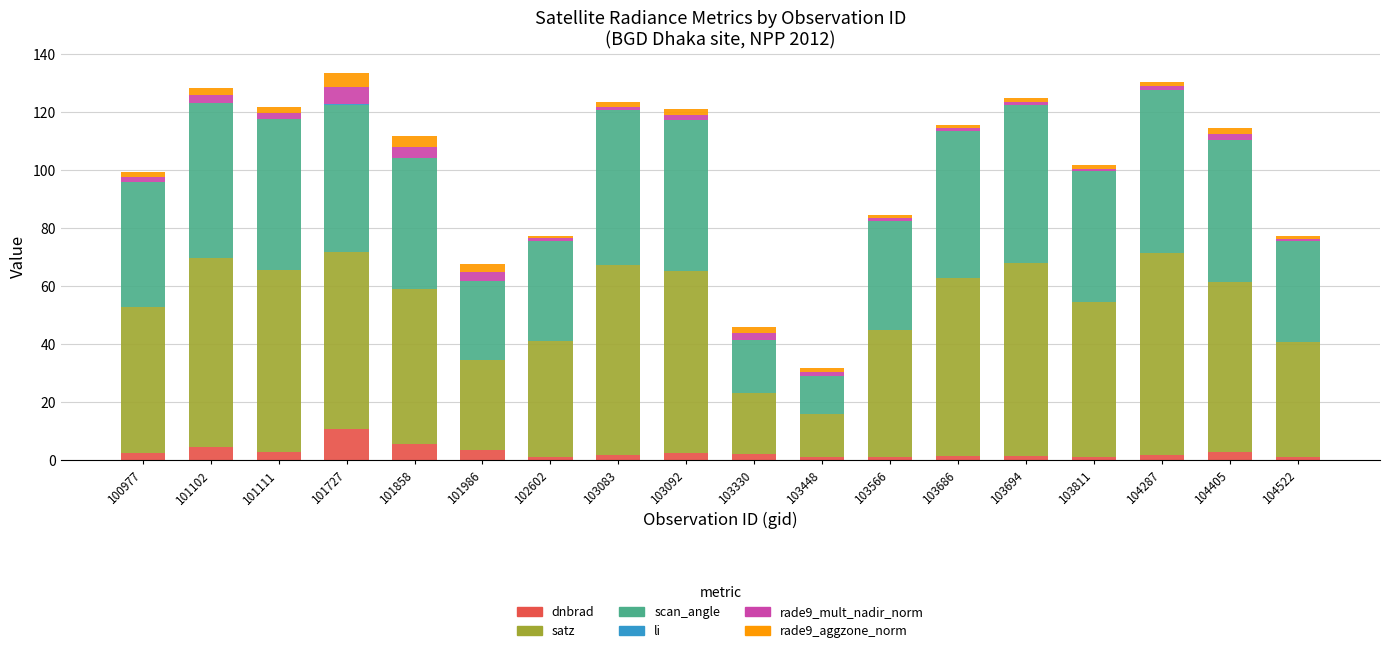

True or false: dnbrad has a value of 1.2 at 103811.

True